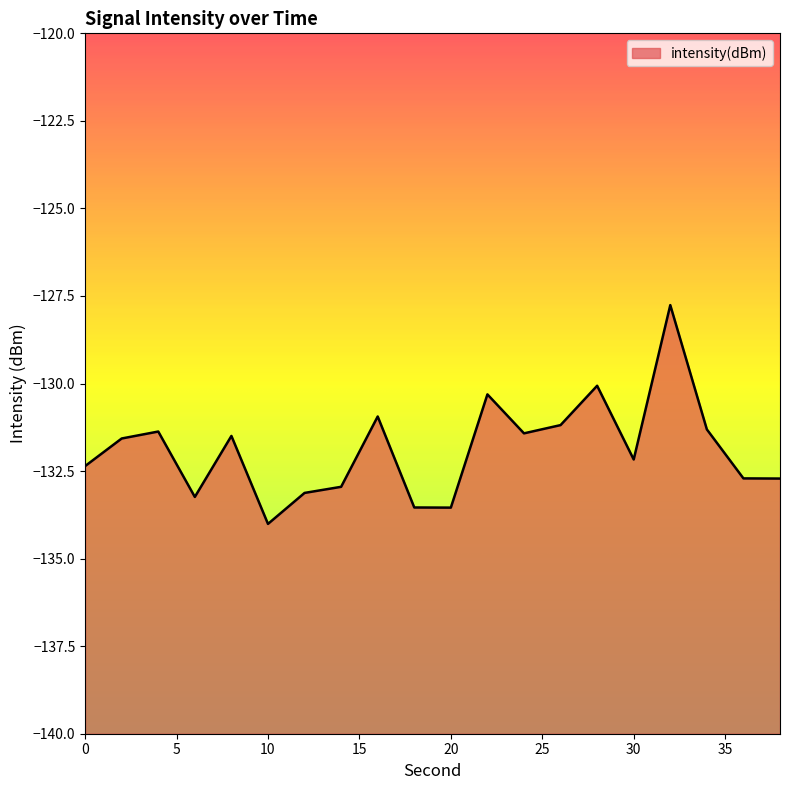

What is the minimum value shown in the chart?

-134.0